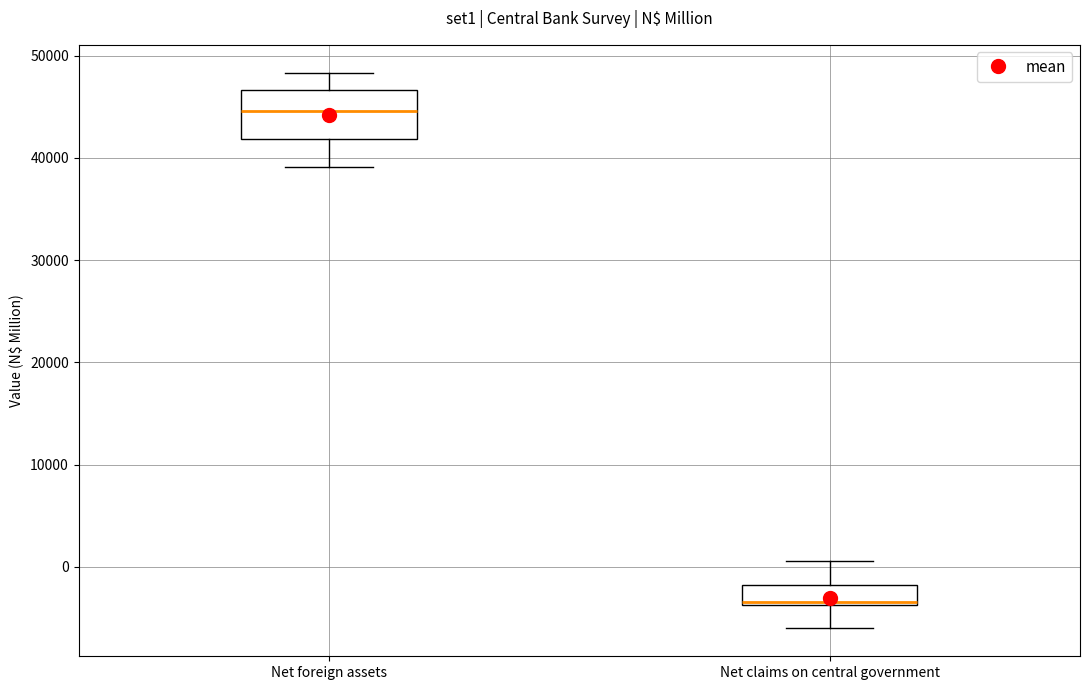

Reading left to right, transcribe this box plot: for each box, give where its median line is, the range the box spans, and where its two whiskers end, as read against the y-axis. The values are not printed on the chart, so give them approximately, as read against the axis.

Net foreign assets: median 45000, box 42000 to 47000, whiskers 39000 to 48000
Net claims on central government: median -3000, box -4000 to -2000, whiskers -6000 to 1000